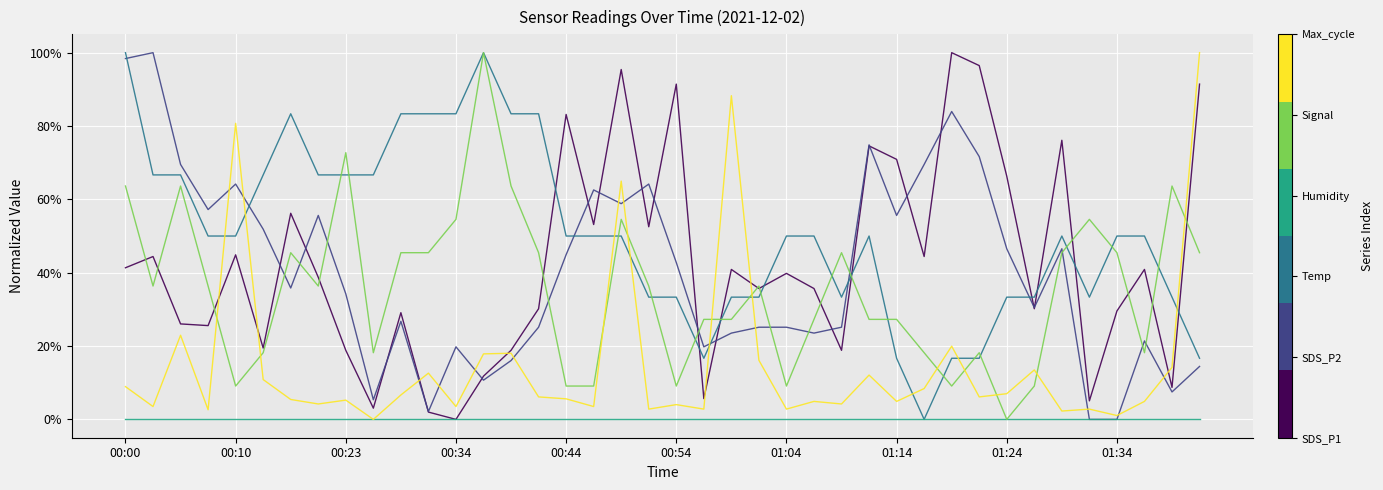

Does the chart have visible grid lines?

Yes